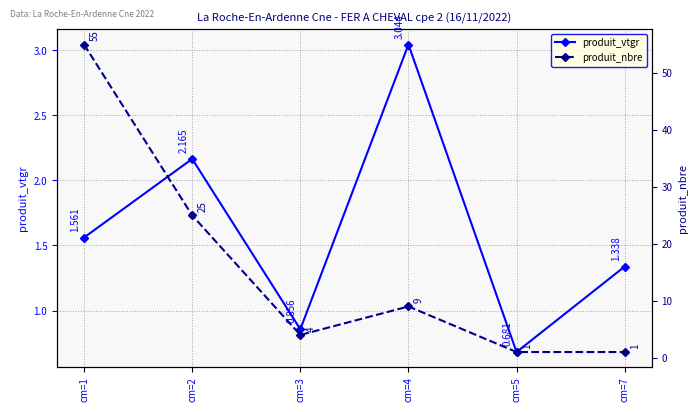

Rank the categories by produit_vtgr value from highest to lowest.

cm=4, cm=2, cm=1, cm=7, cm=3, cm=5